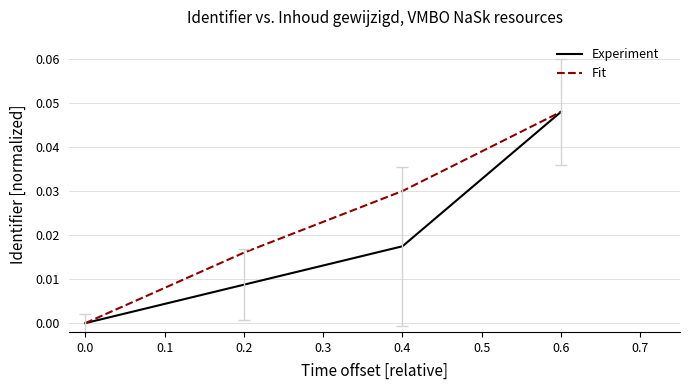

At which label does Fit reach its peak?

0.6